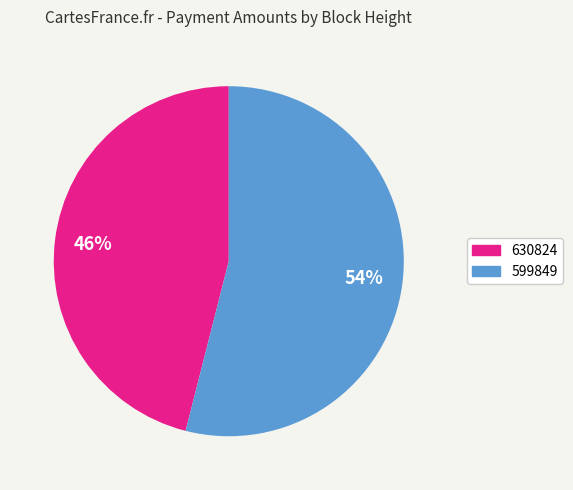

What is the majority slice?

599849